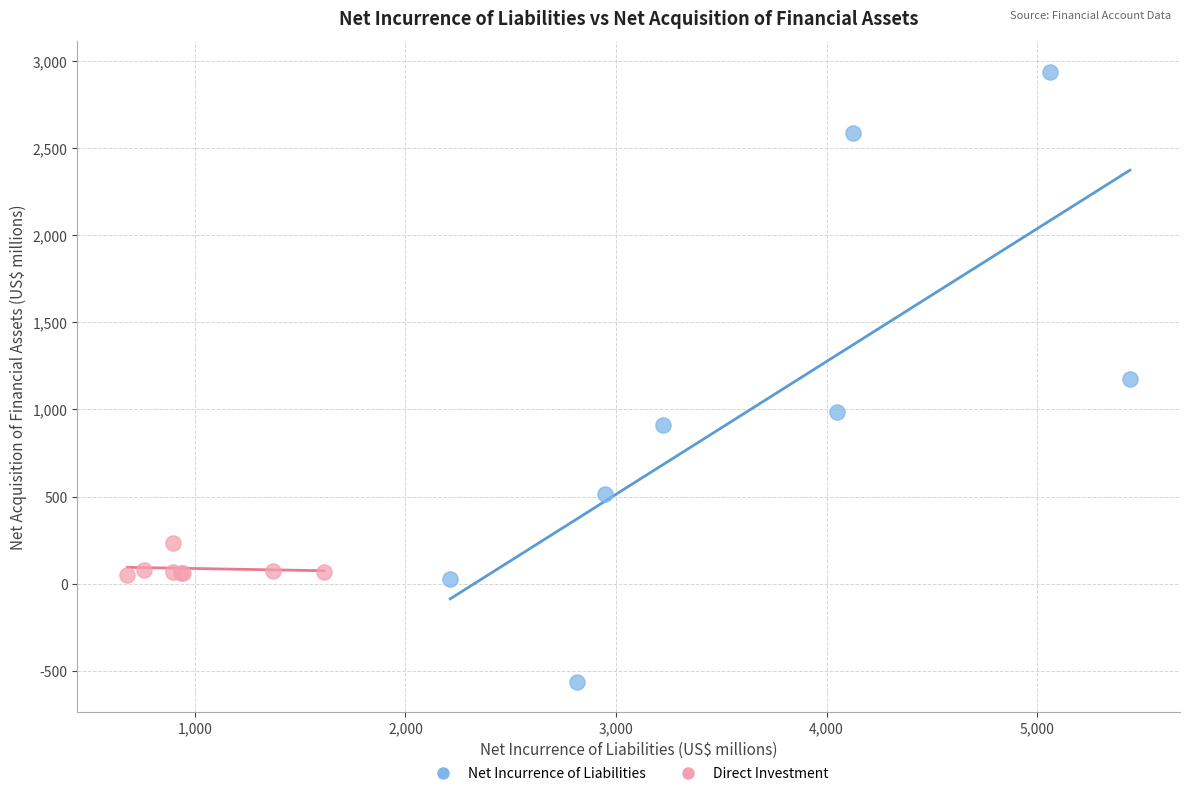

Which series contains the highest Y value?

Net Incurrence of Liabilities